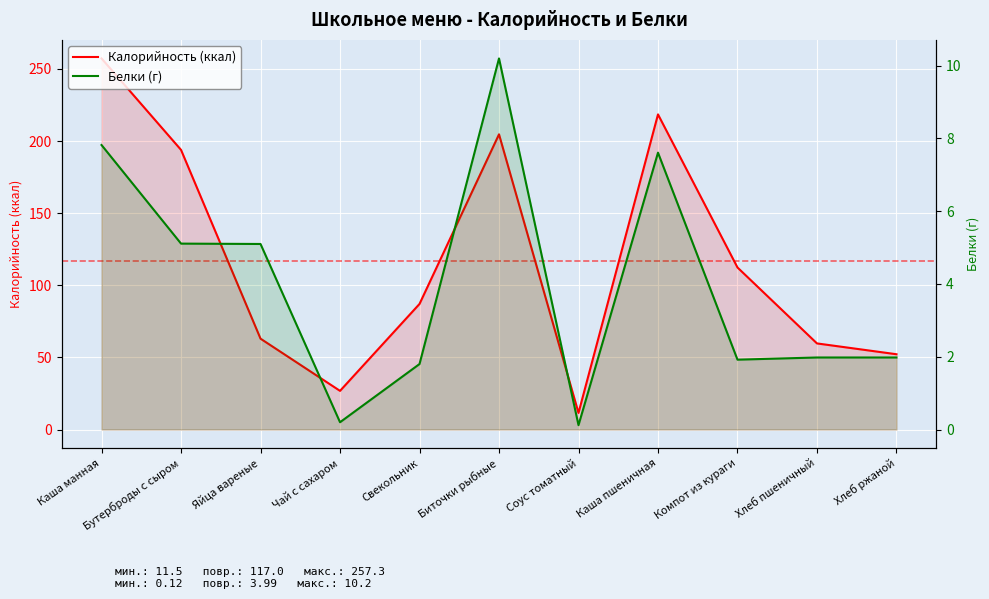

Which category has the highest value across all series?

Каша манная